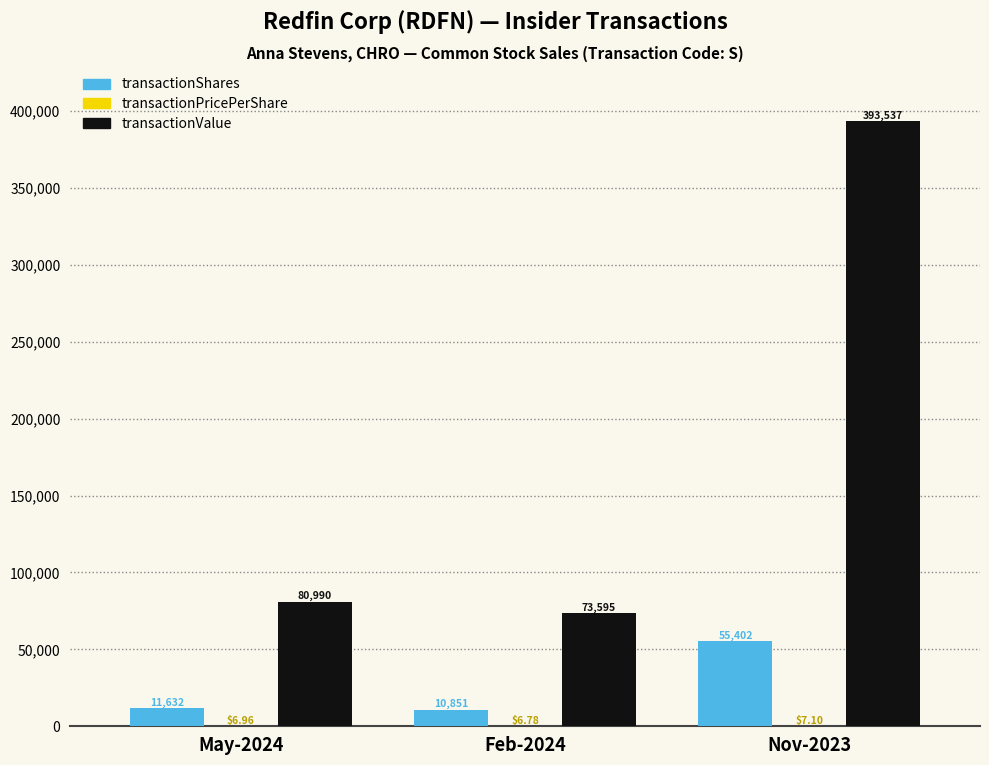

Which series changed the most between Feb-2024 and Nov-2023?

transactionValue